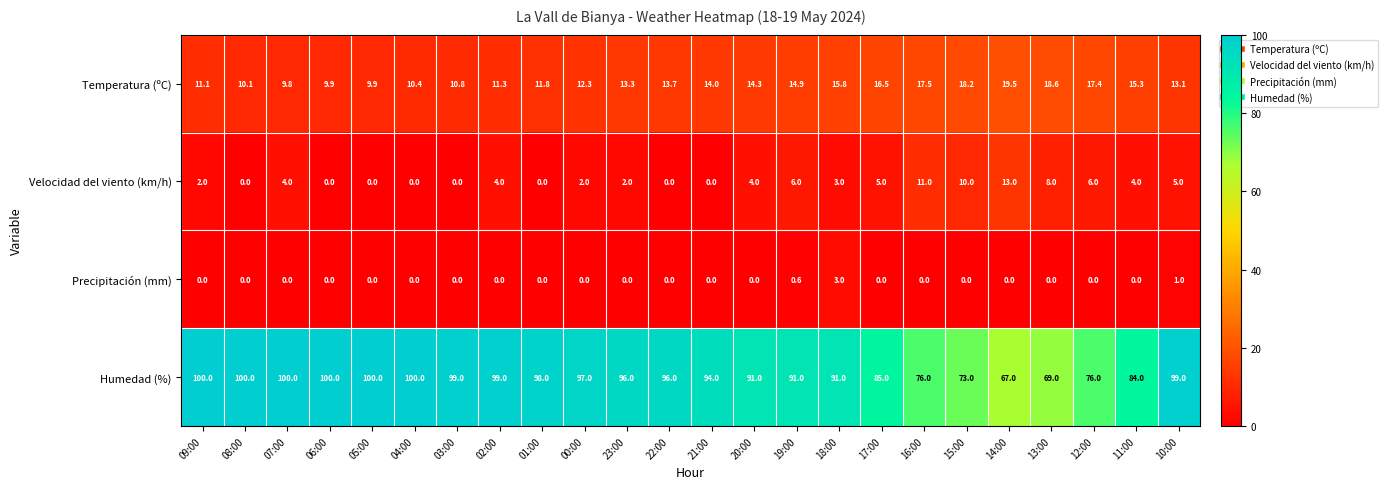

What is the maximum value for Temperatura (ºC)?

19.5